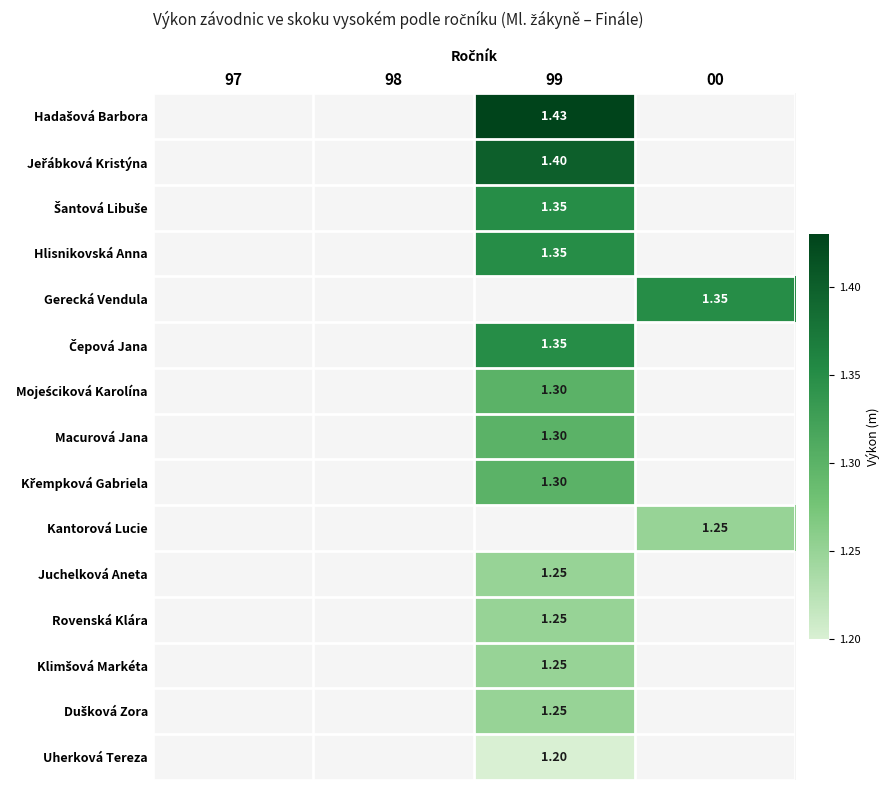

The value of Rovenská Klára at 99 is 1.2. True or false?

True